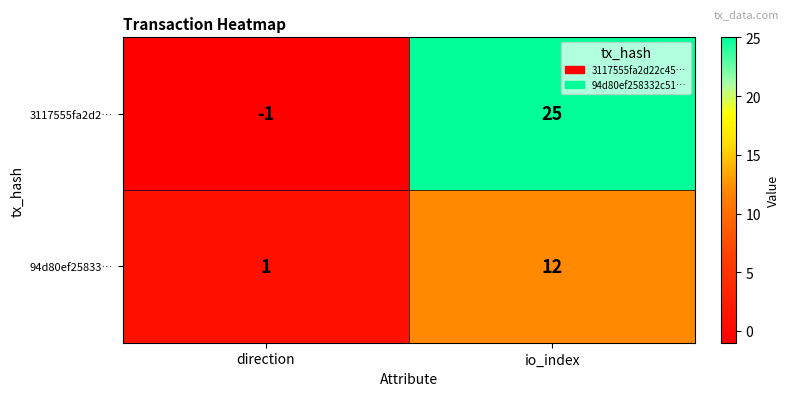

Which series changed the most between direction and io_index?

3117555fa2d2…